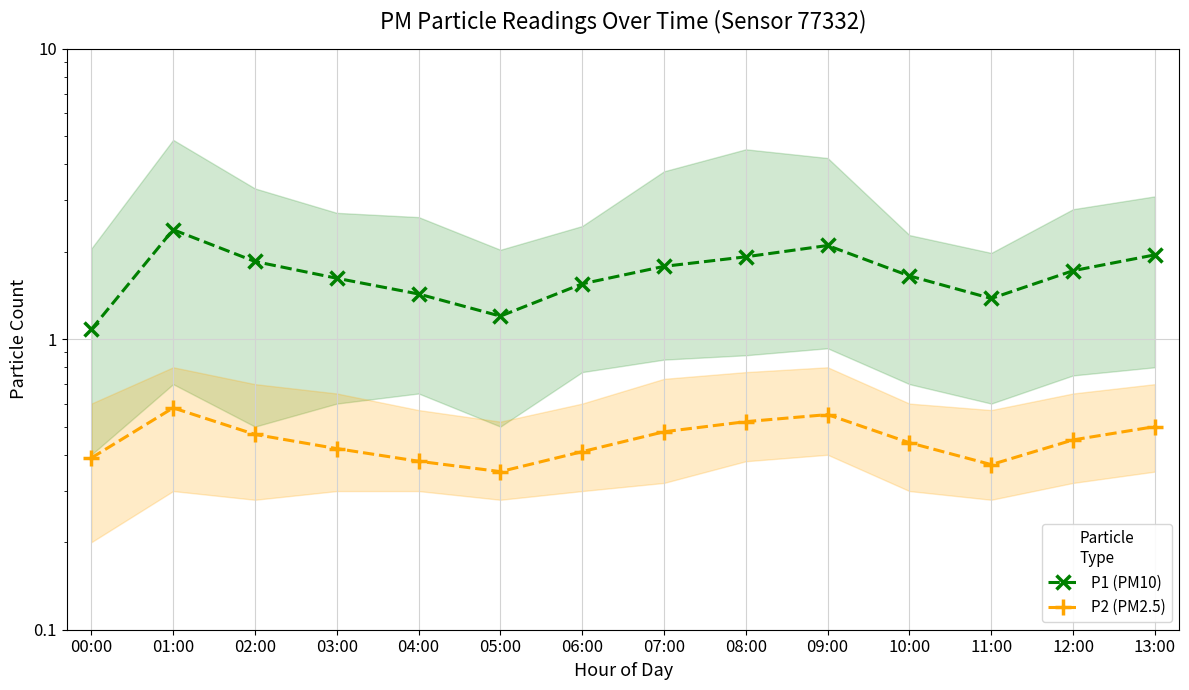

At how many categories does at least one series exceed 0?

14